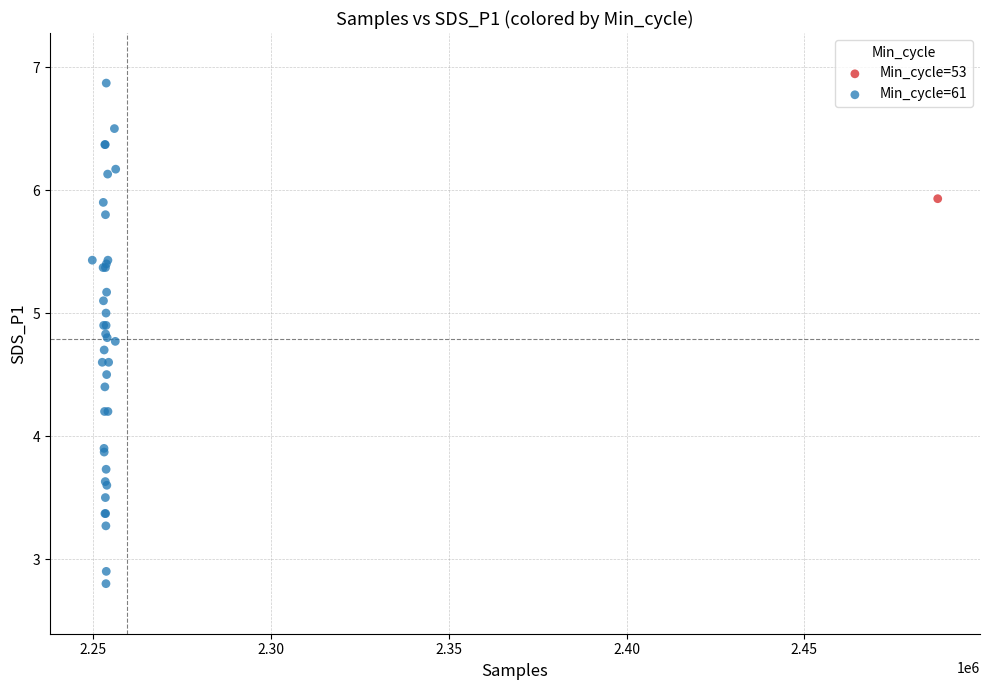

What are all the series names shown in the legend?

Min_cycle=53, Min_cycle=61